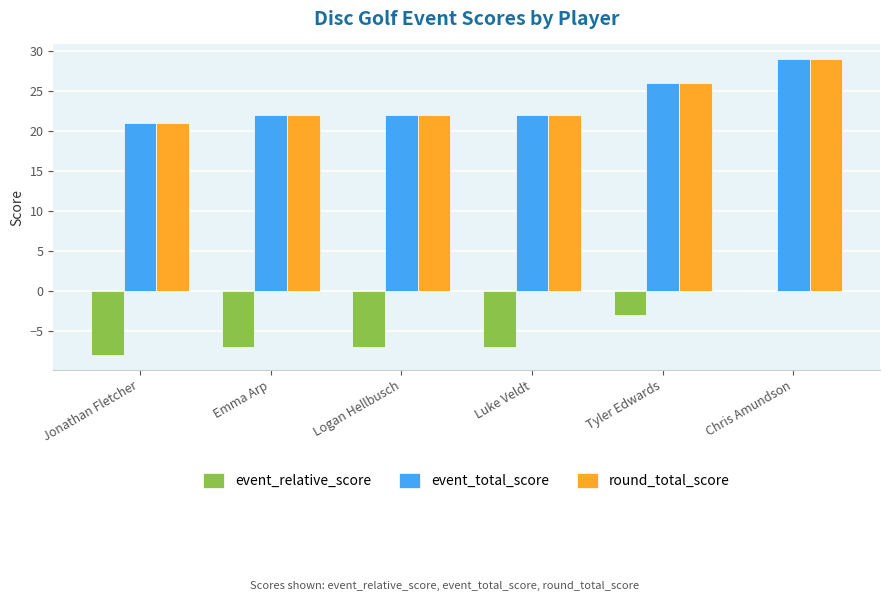

True or false: event_relative_score has a value of -12 at Emma Arp.

False